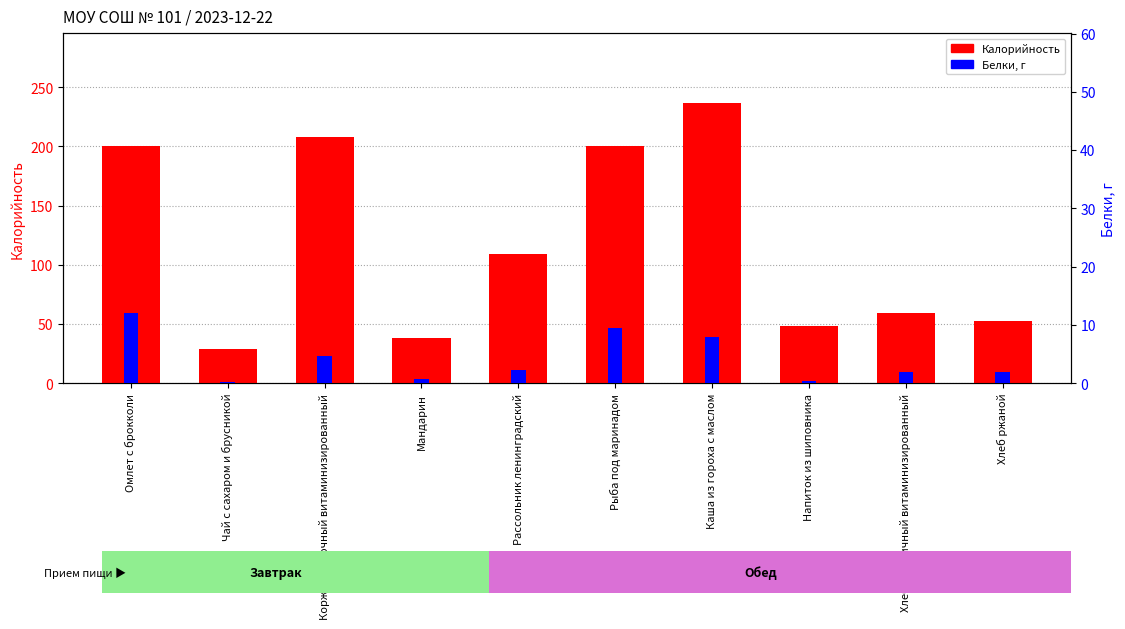

Which series has the largest range (max minus min)?

Калорийность